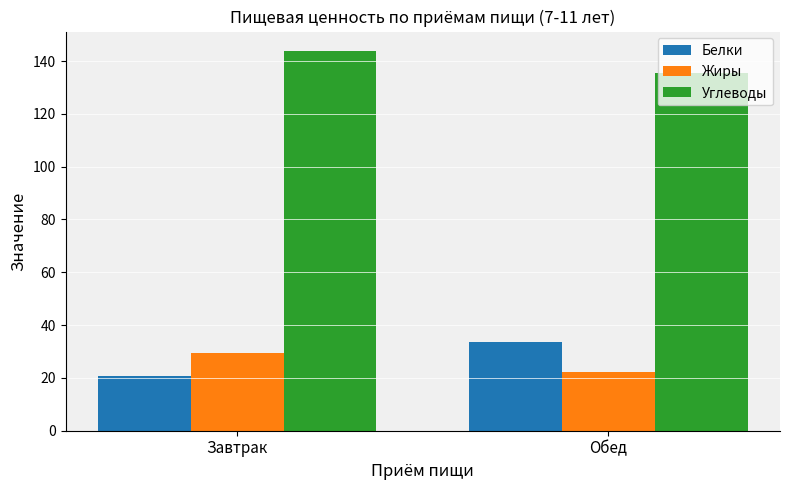

The Углеводы series shows 54.5 at Завтрак. True or false?

False